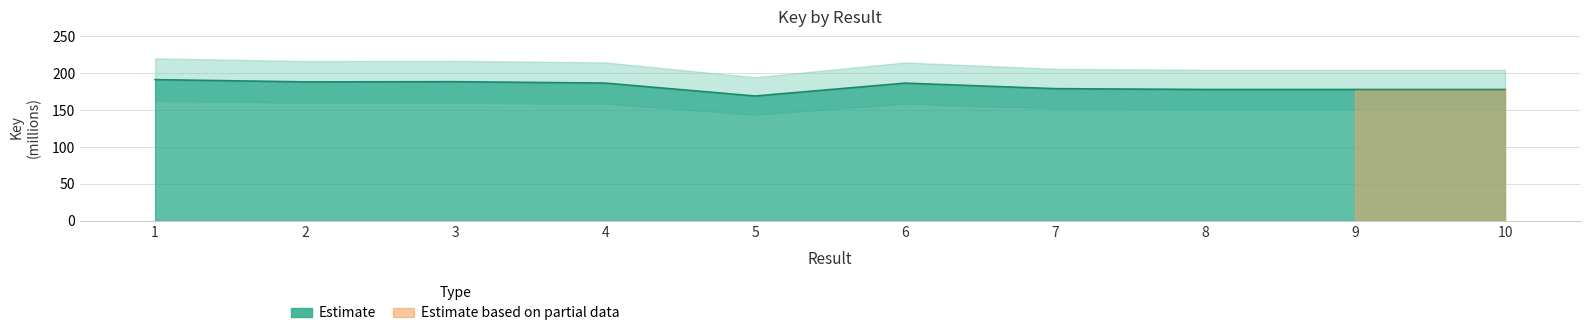

What is the difference between the second highest and minimum values?

19.4